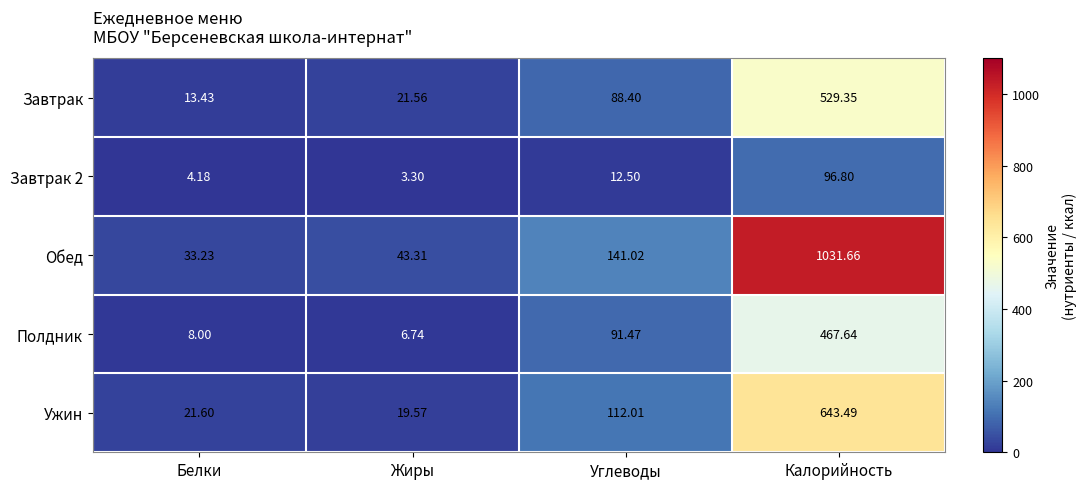

Count the number of data series in this chart.

5